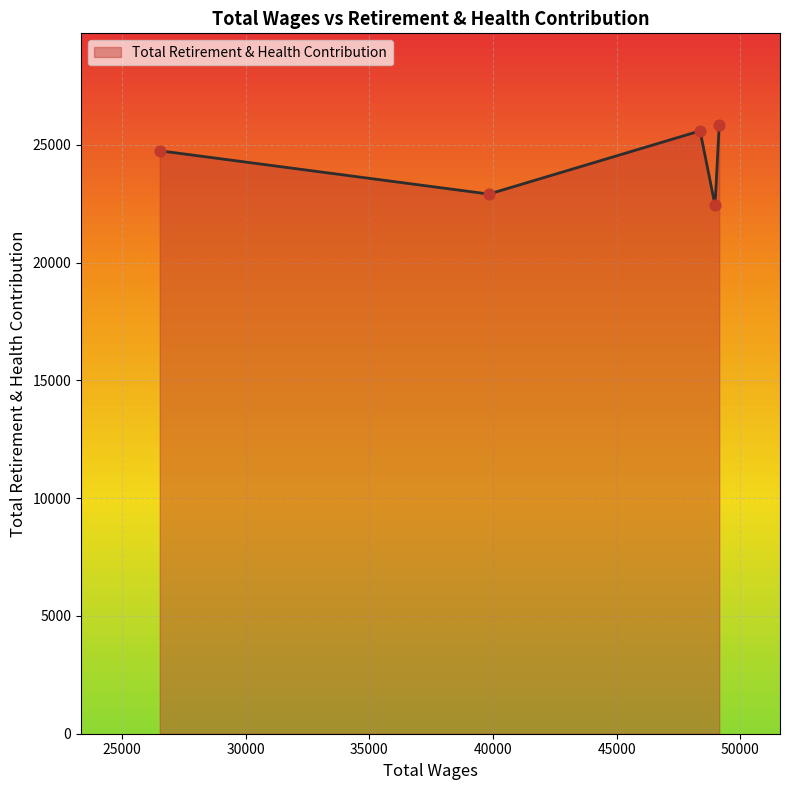

How many interior local valleys (lower than both neighbors) does the data have?

2